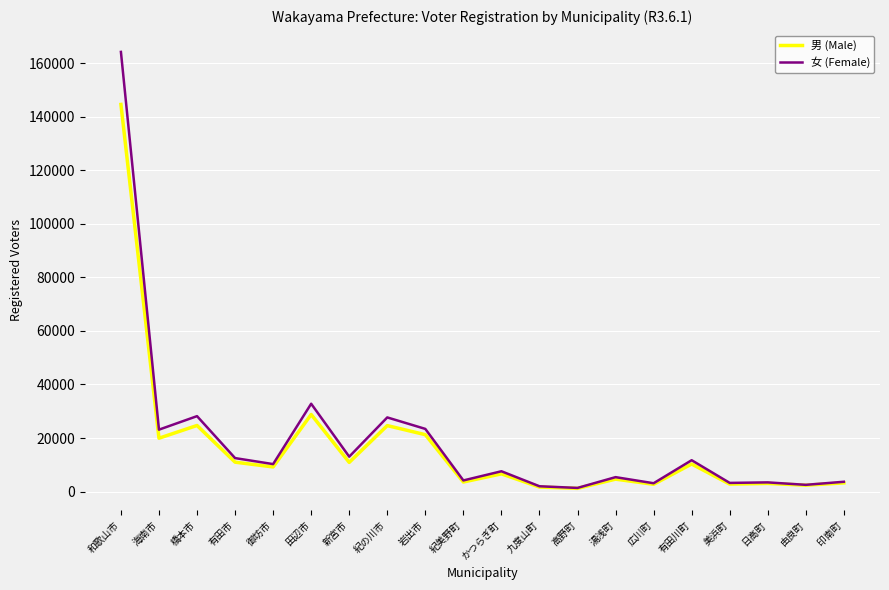

Where is the first local maximum for 男 (Male)?

橋本市